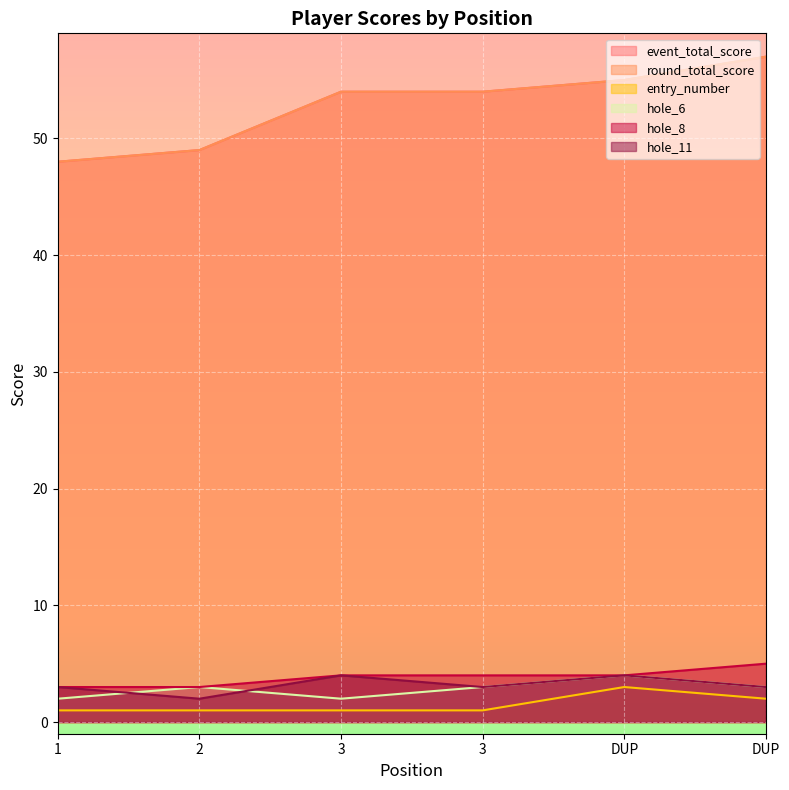

Is it true that hole_6 equals 4 at 2?

False